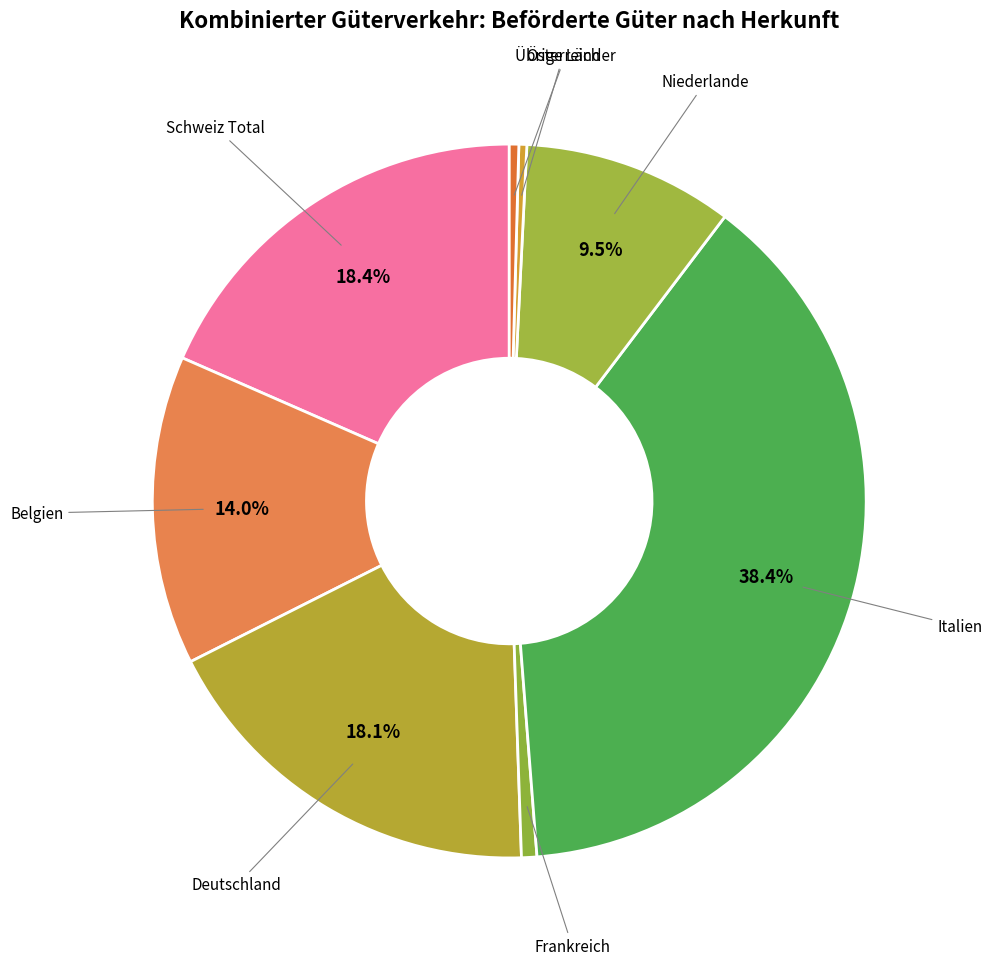

To the nearest percent, what is the difference between the largest and smallest slice percentages?

38%